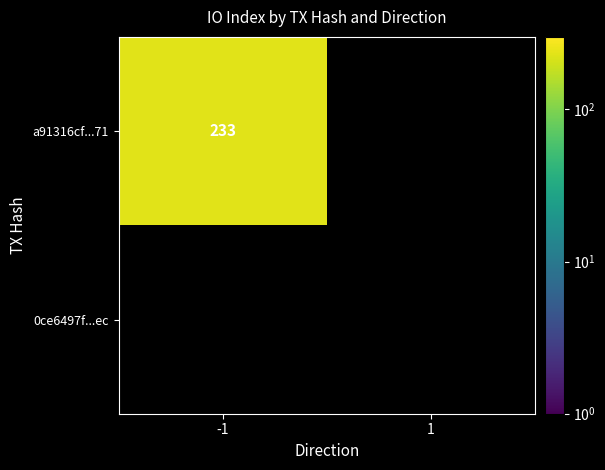

What is the difference between the maximum and minimum values in the a91316cf9024cdb494848e61fa02ada035b4a71 series?

233